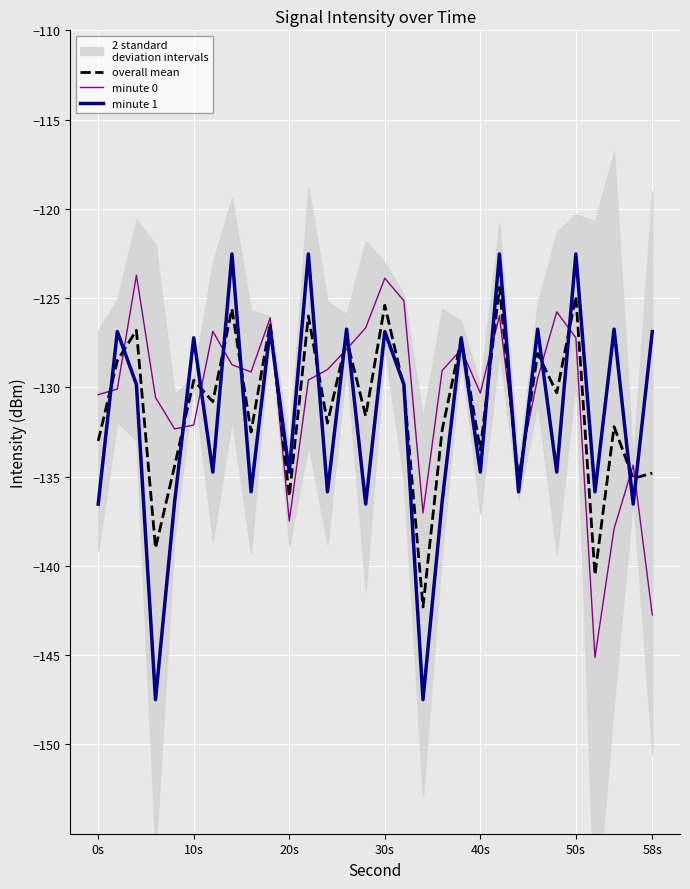

How many lines are shown in the chart?

3